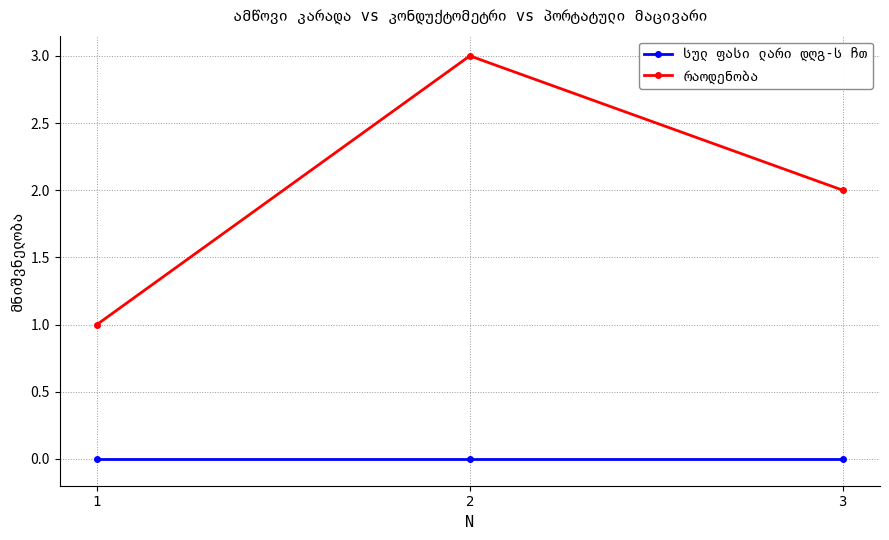

Is the value of რაოდენობა at 3 greater than the value of სულ ფასი ლარი დღგ-ს ჩთ at 2?

Yes